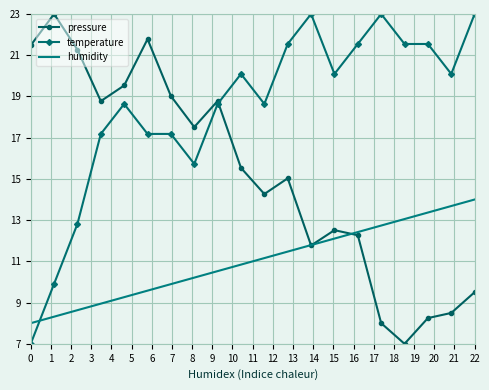

List the series in order of their overall mean, lowest first.

humidity, pressure, temperature